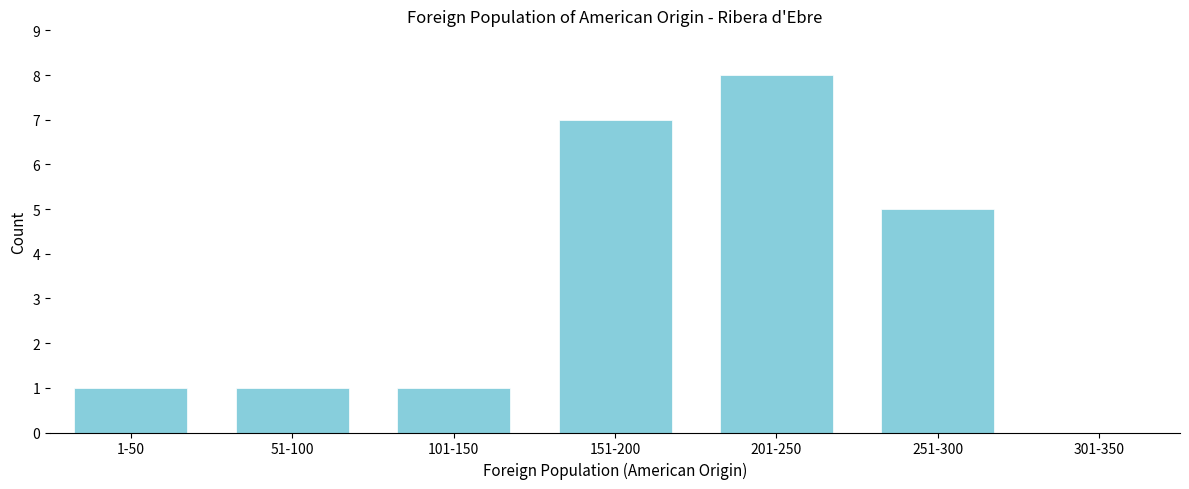

Reading right to left, list all the values displayed in this chart.

301-350=0	251-300=5	201-250=8	151-200=7	101-150=1	51-100=1	1-50=1